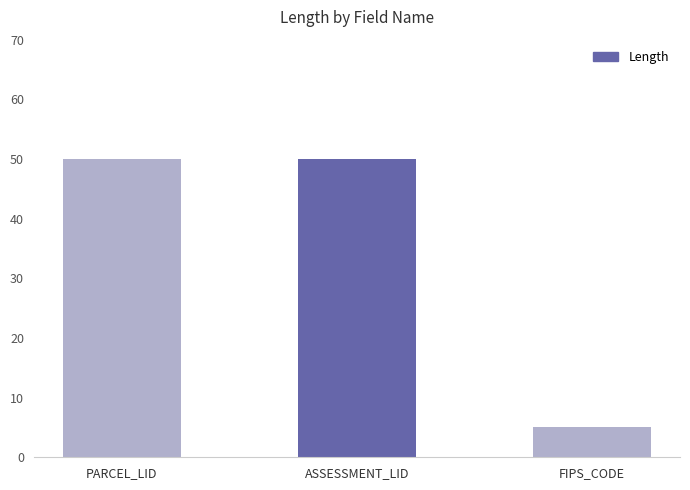

What is the difference between the maximum and minimum values?

45